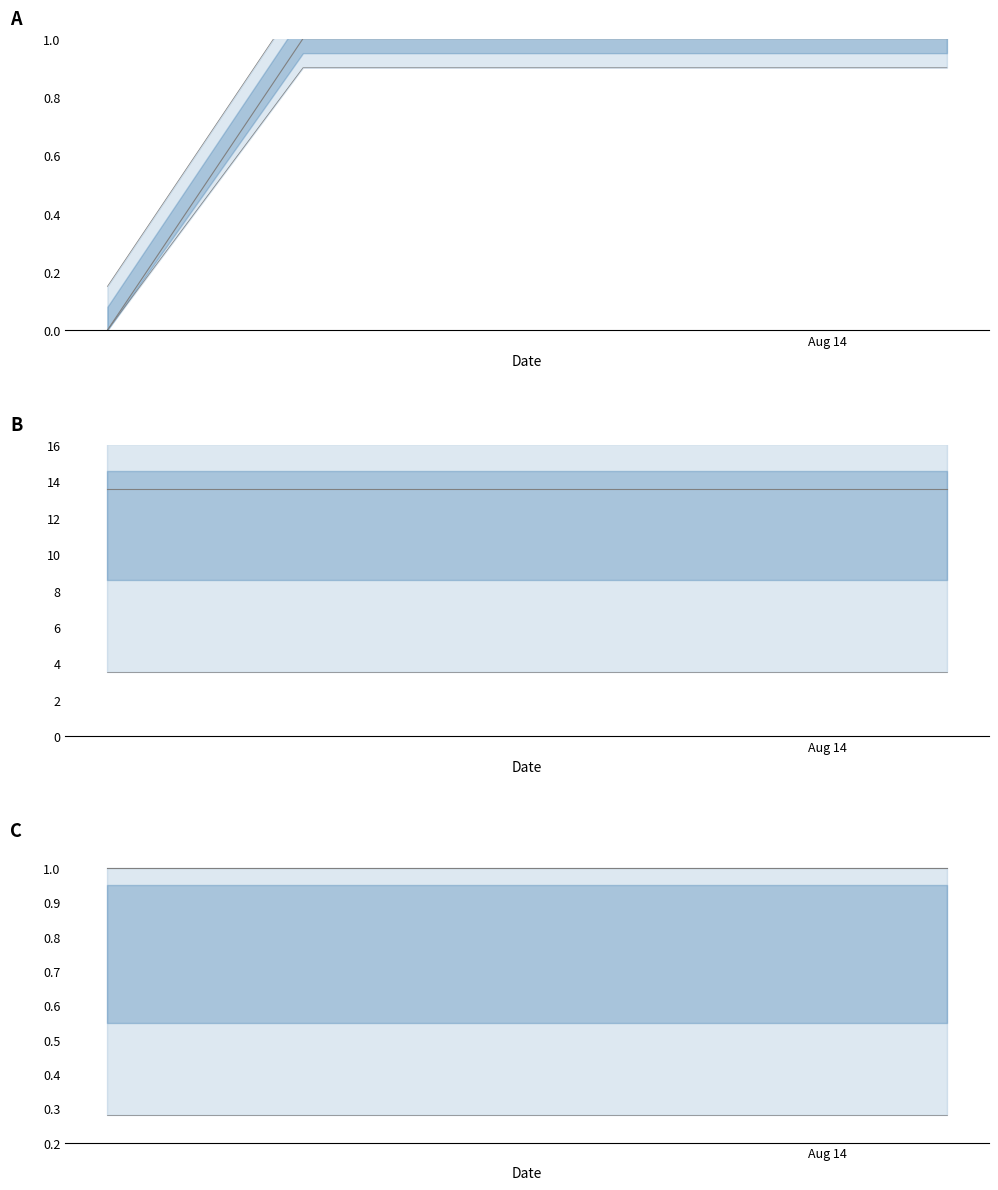

Is it true that valid_mainchain line equals 0.4 at 4?

False